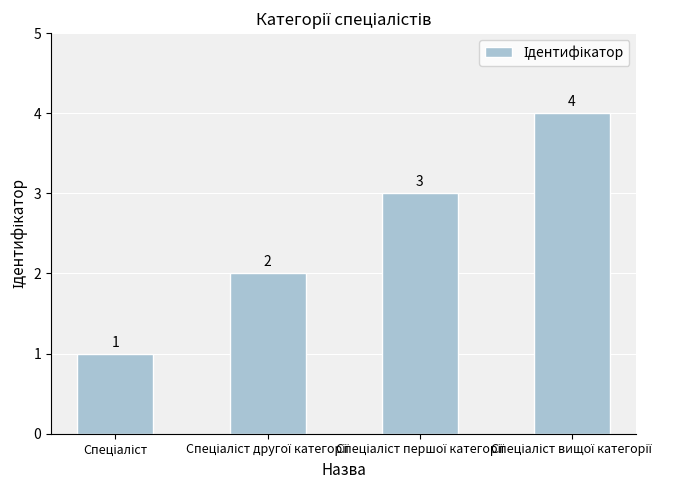

Count the values in the range 2 to 4.

3